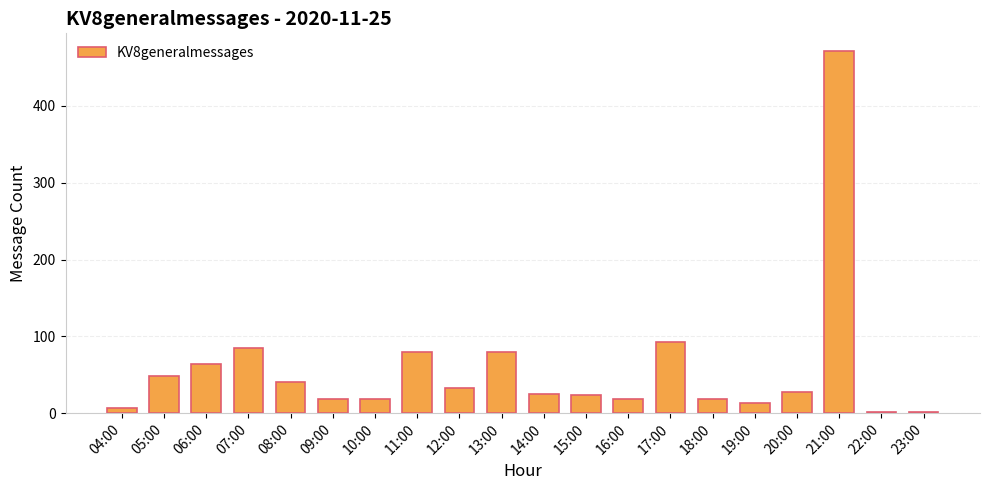

Between 19:00 and 20:00, which is larger?

20:00